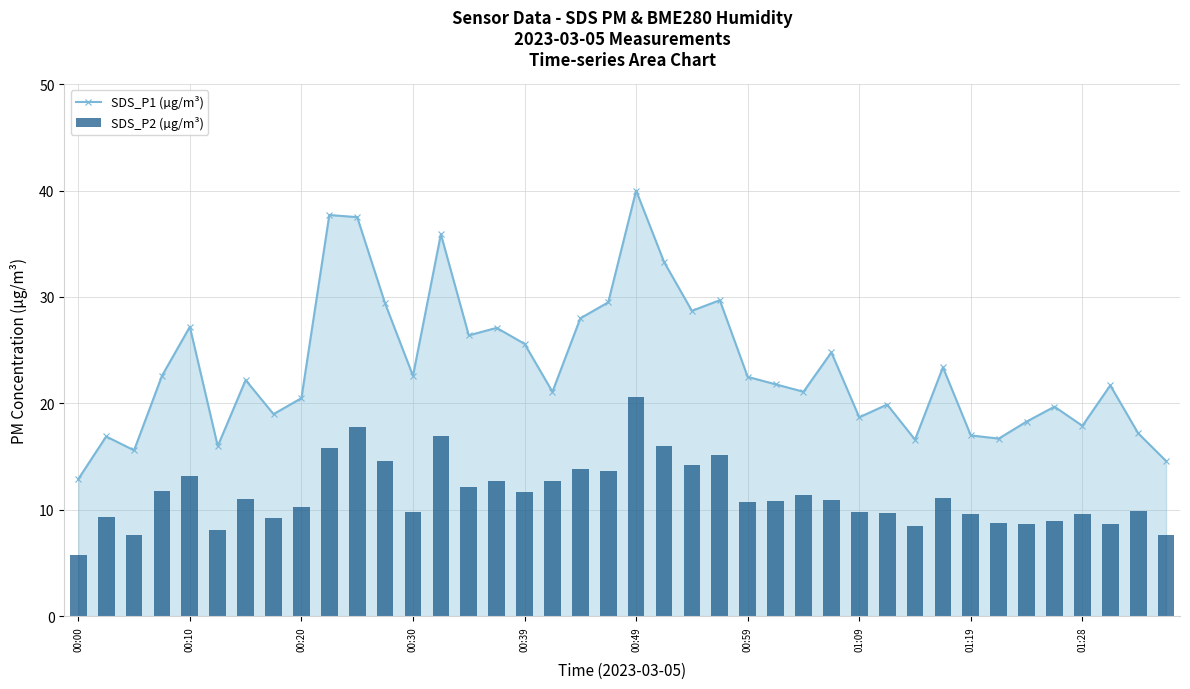

Which series has the widest spread of values?

SDS_P1 (µg/m³)